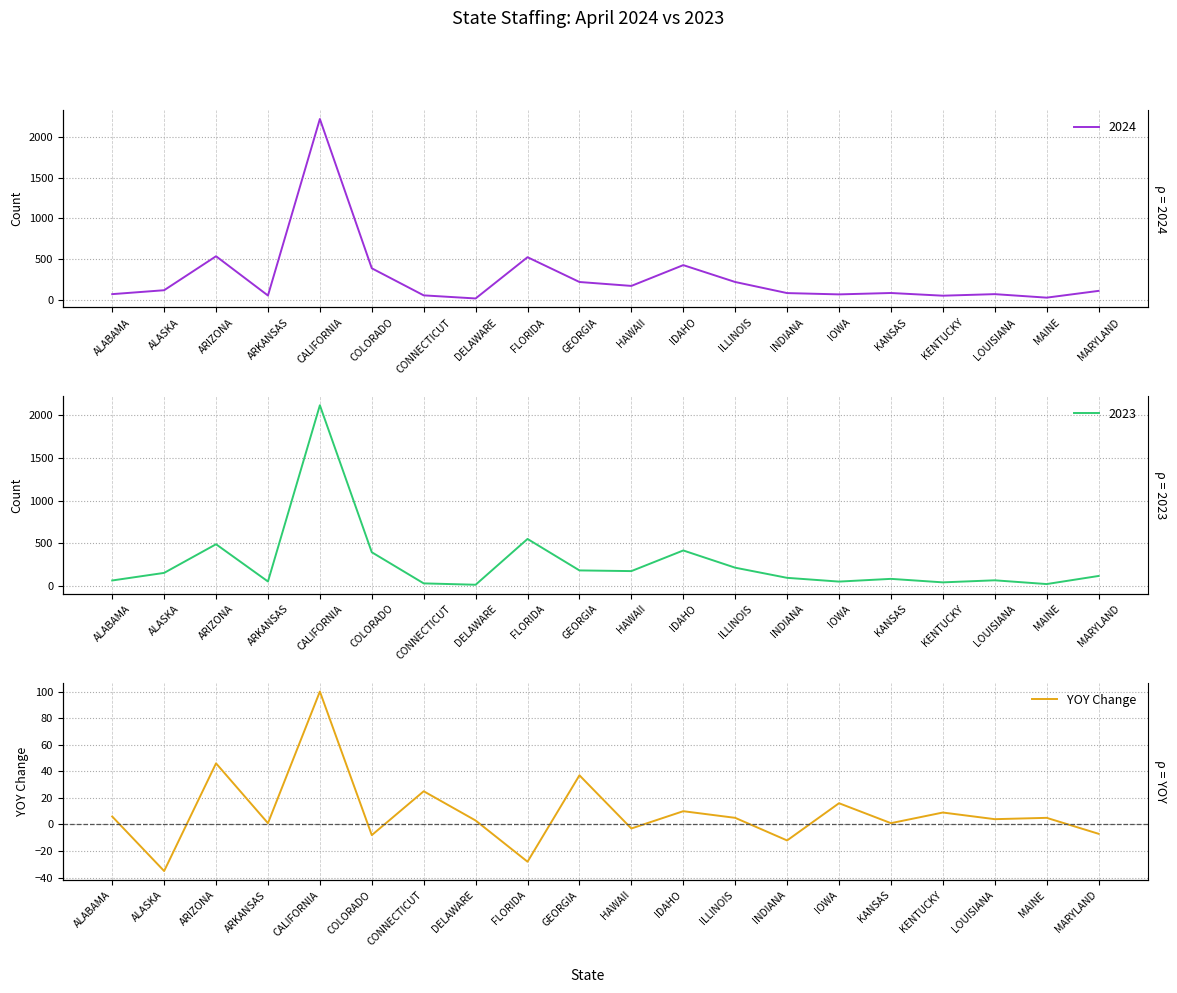

The value at IDAHO is 4. True or false?

False